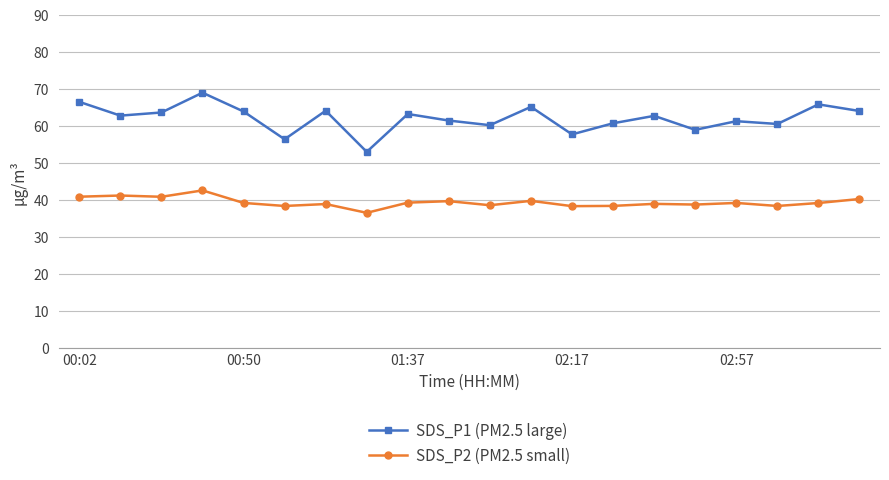

List the series in order of their peak value, lowest first.

SDS_P2 (PM2.5 small), SDS_P1 (PM2.5 large)